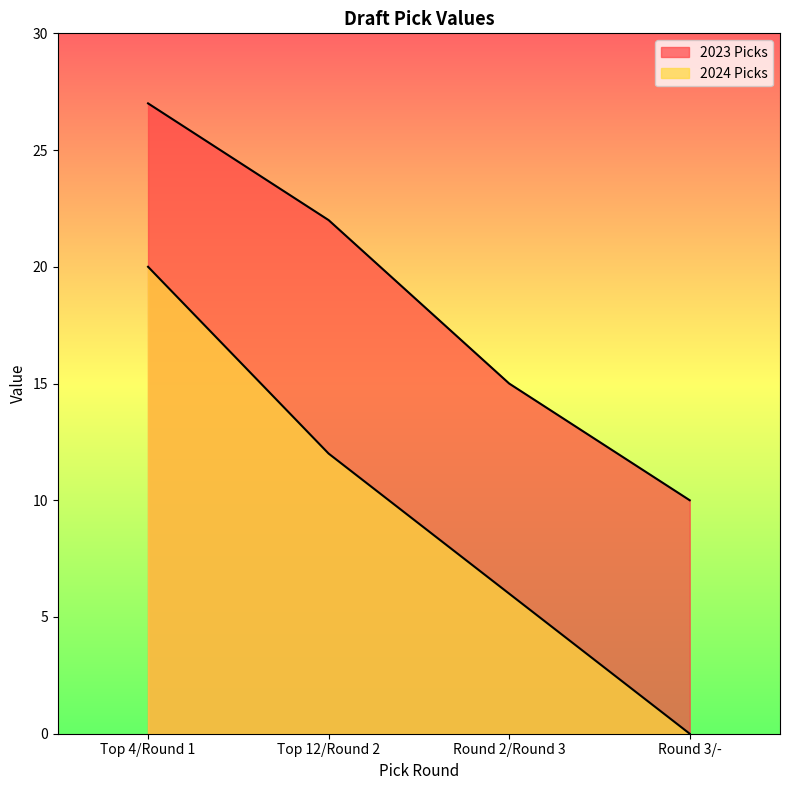

Which has a higher value, Top 12/Round 2 or Round 3/-?

Top 12/Round 2